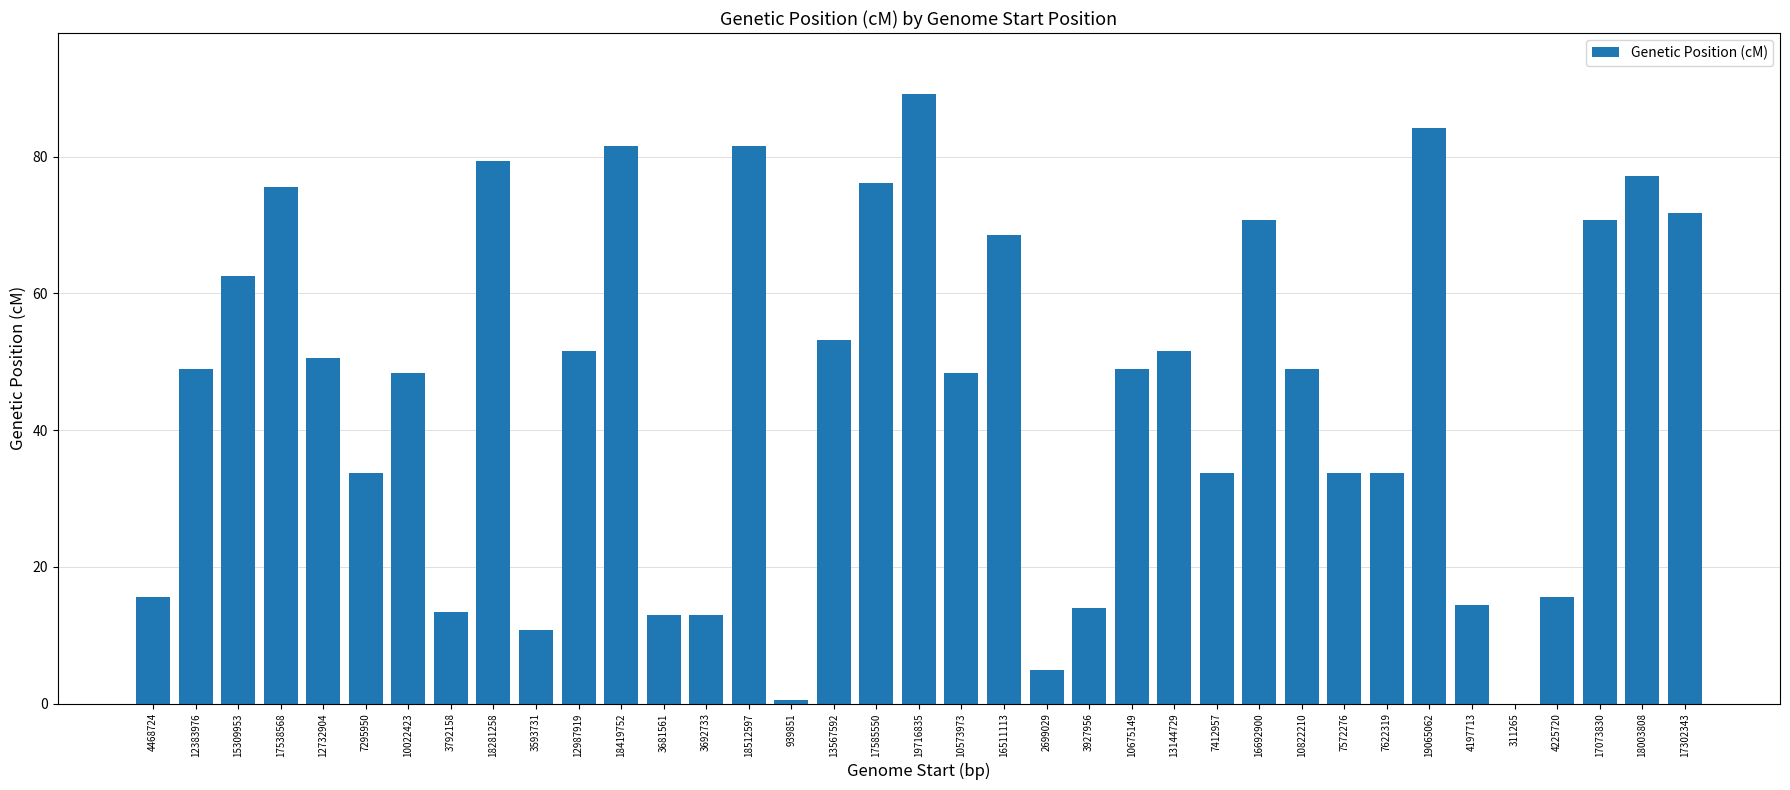

What is the change in value from 13567592 to 18003808?

+24.0